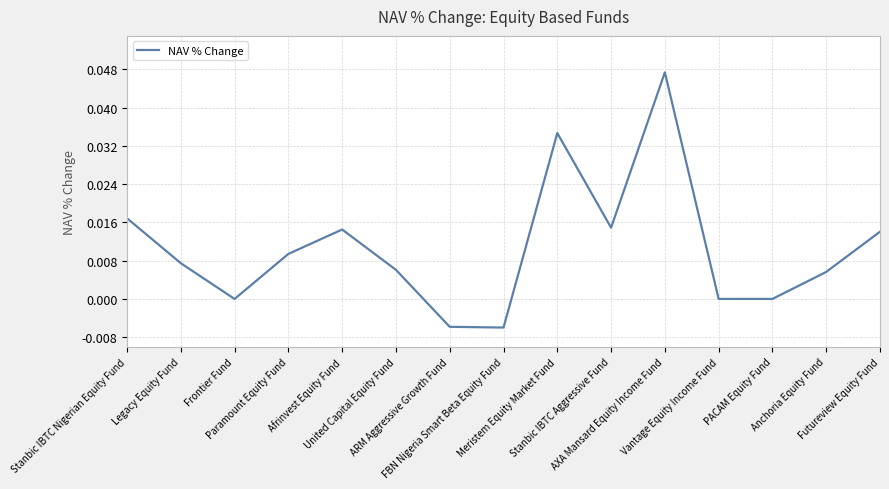

How many values are between 0 and 1?

13